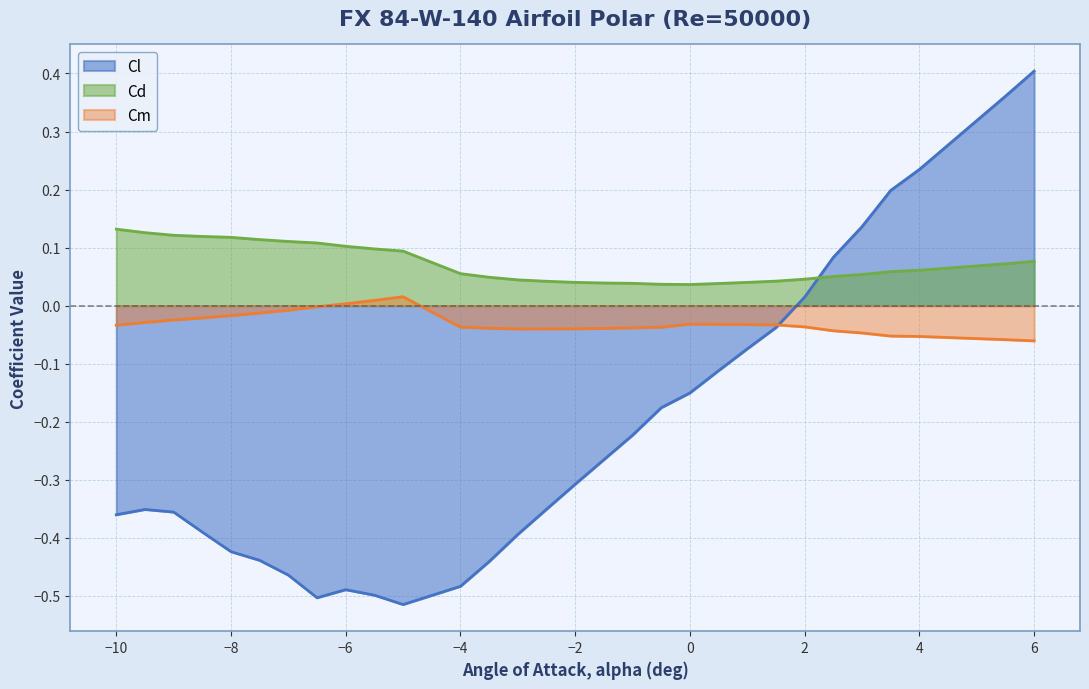

Which category has the highest value across all series?

6